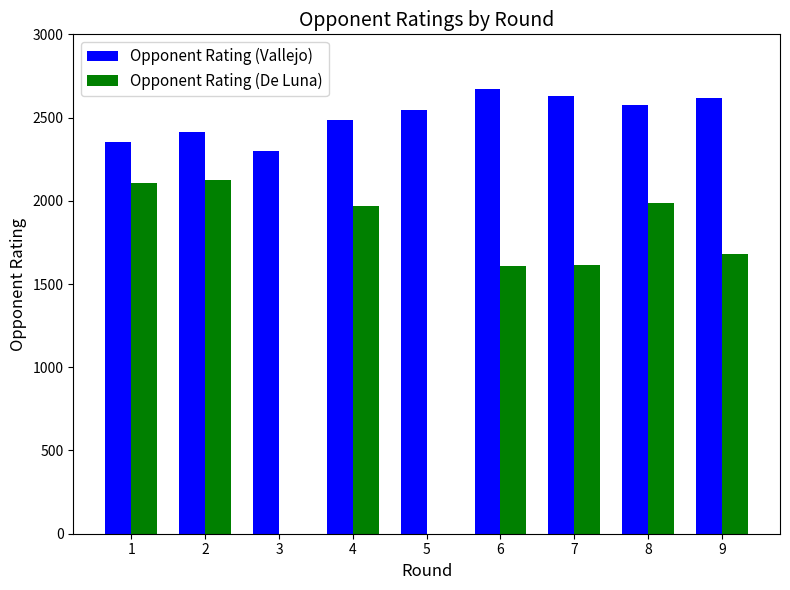

What is the highest value of the Opponent Rating (De Luna) series?

2126